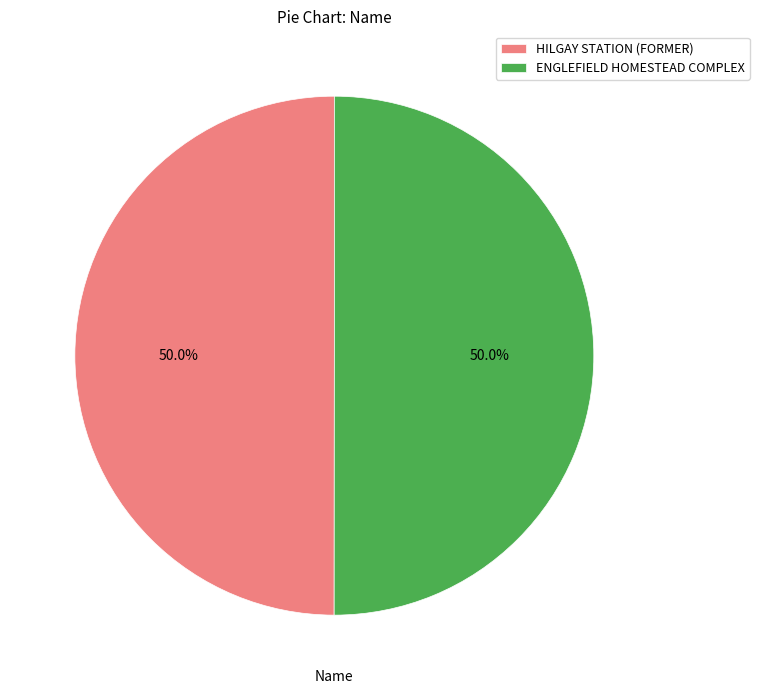

How many segments does this pie chart have?

2